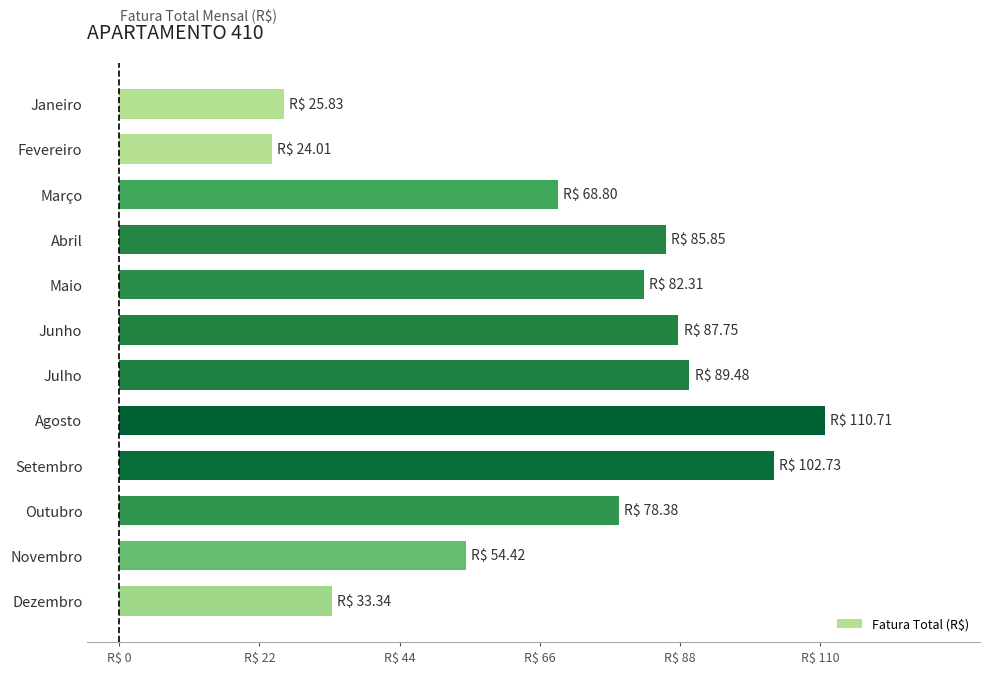

Rank the categories by value from highest to lowest.

Agosto, Setembro, Julho, Junho, Abril, Maio, Outubro, Março, Novembro, Dezembro, Janeiro, Fevereiro